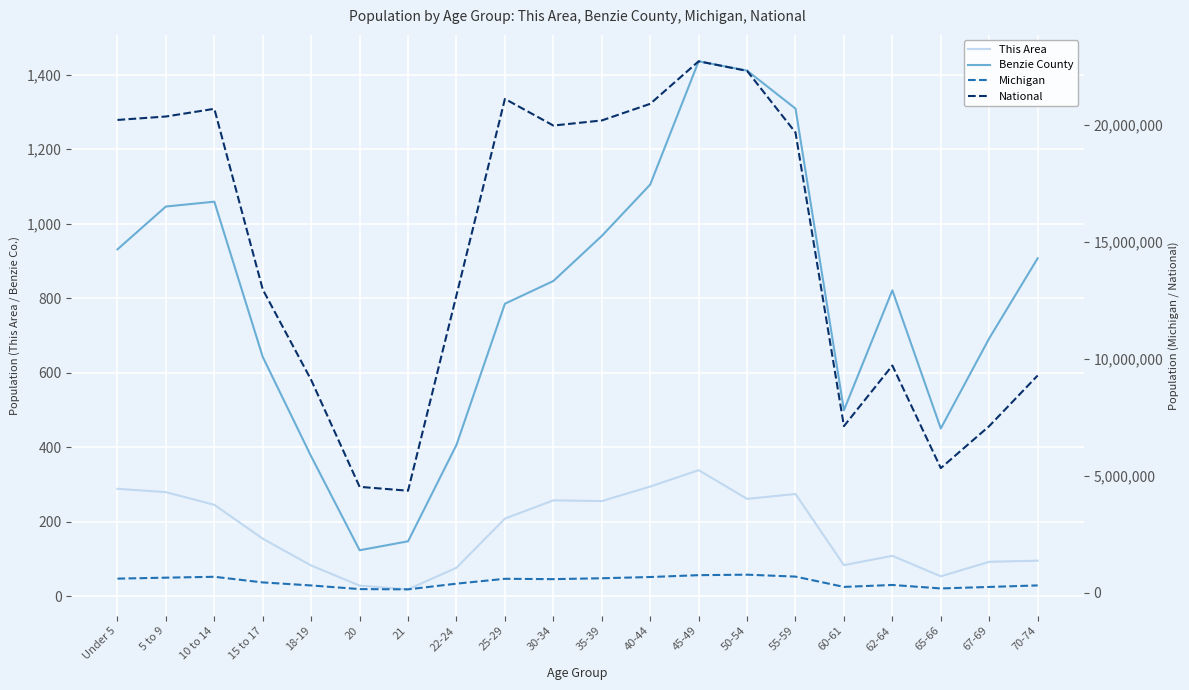

Does the chart display data point markers on the line(s)?

No